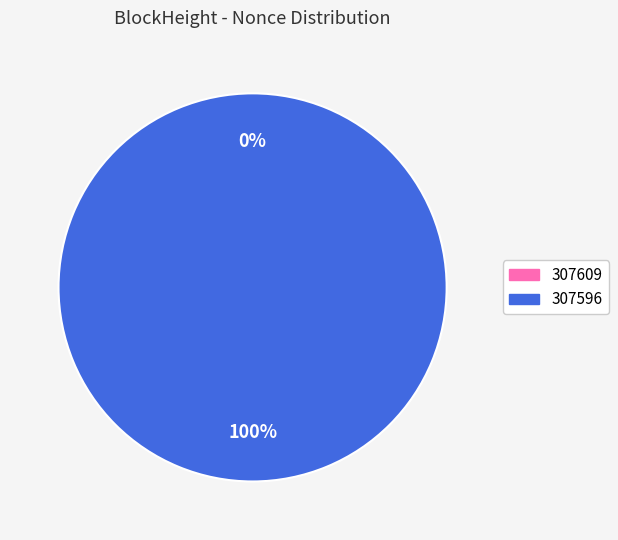

Count the number of slices in the pie.

2